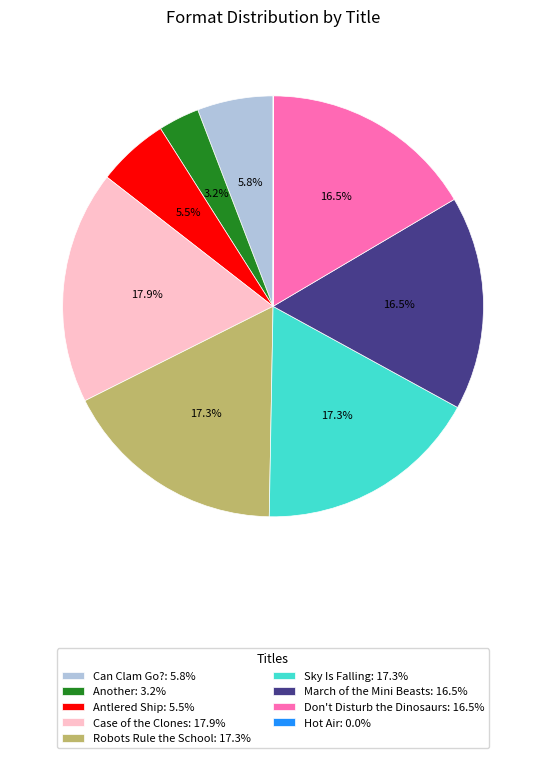

What percentage is NOT represented by March of the Mini Beasts: 16.5%?

83.5%